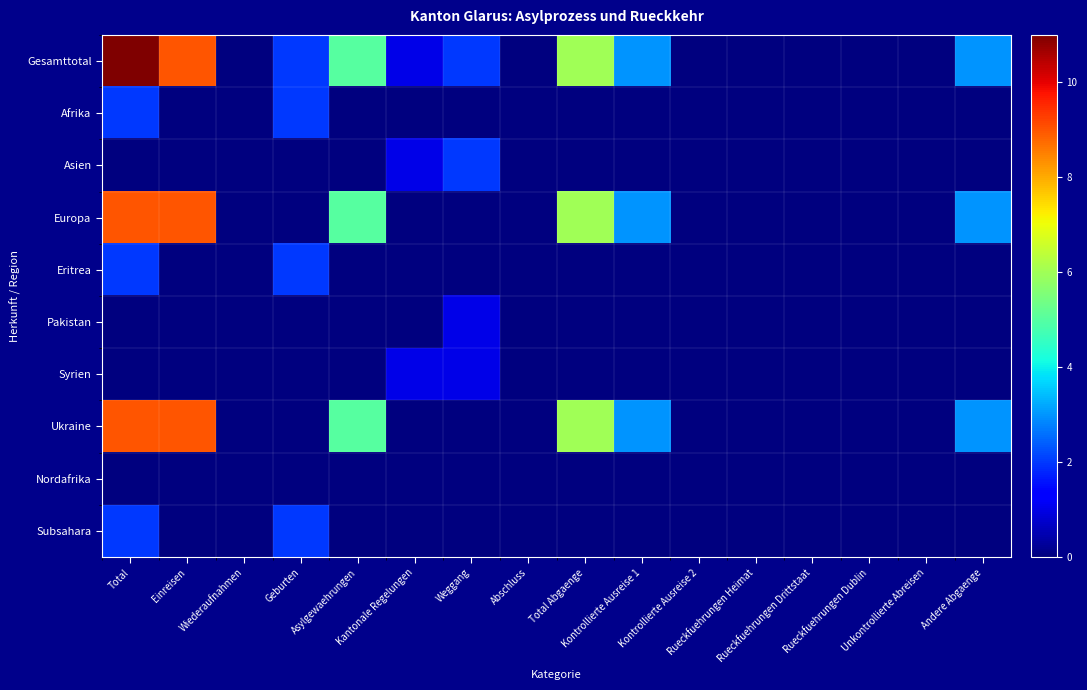

List the series in order of their peak value, highest first.

Gesamttotal, Europa, Ukraine, Afrika, Asien, Eritrea, Subsahara, Pakistan, Syrien, Nordafrika